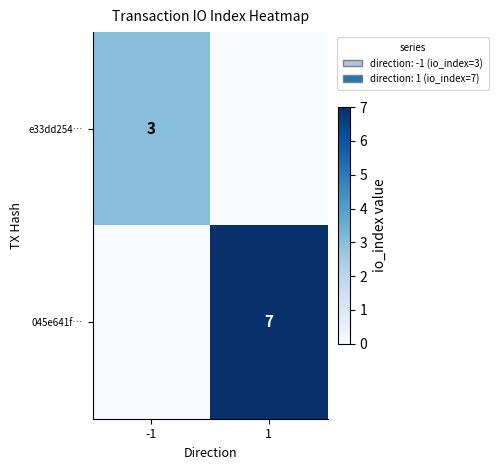

At which label does 045e641f… reach its peak?

1